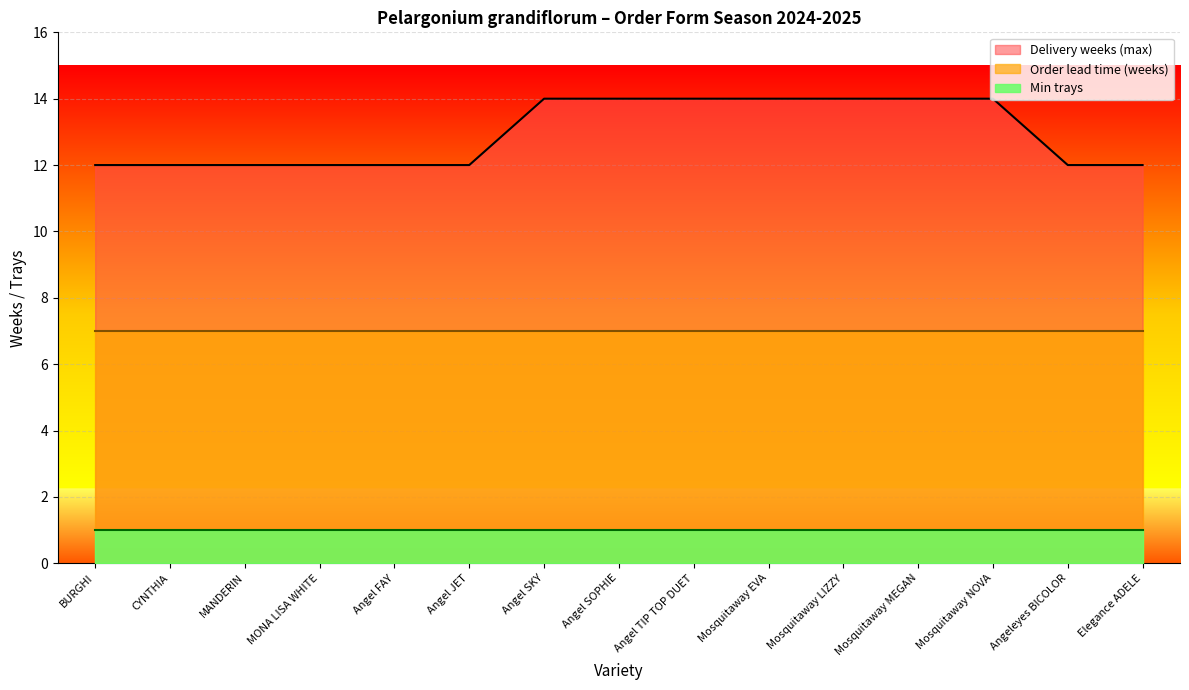

Where is MANDERIN nearest to the value 3?

Angel JET